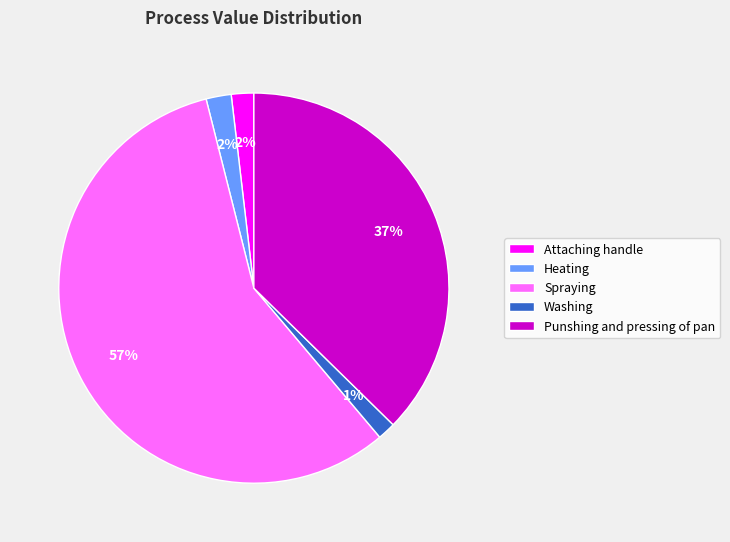

Count the number of slices in the pie.

5